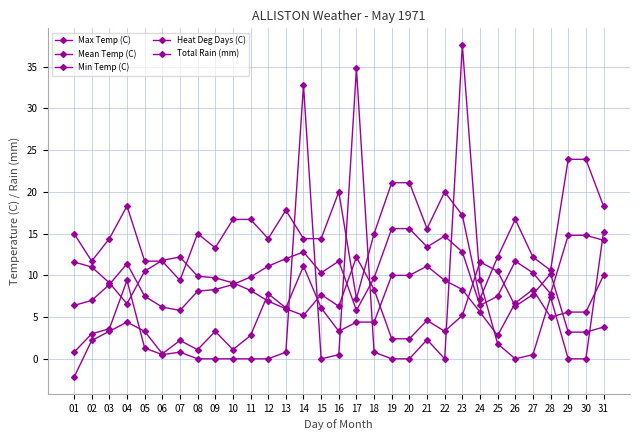

True or false: Mean Temp (C) has more than 1 interior local peaks.

True